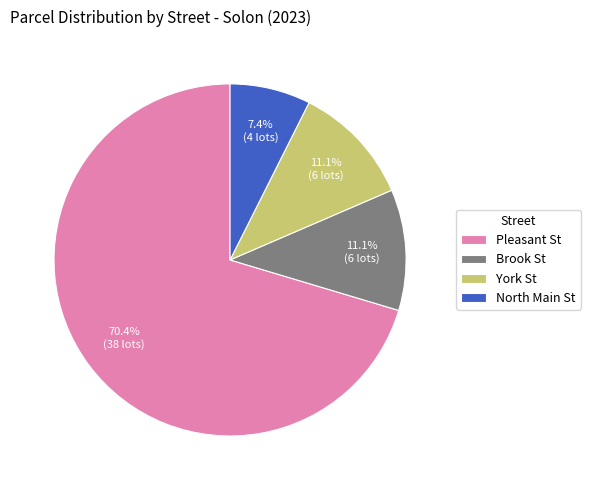

To the nearest percent, what portion does York St represent?

11%